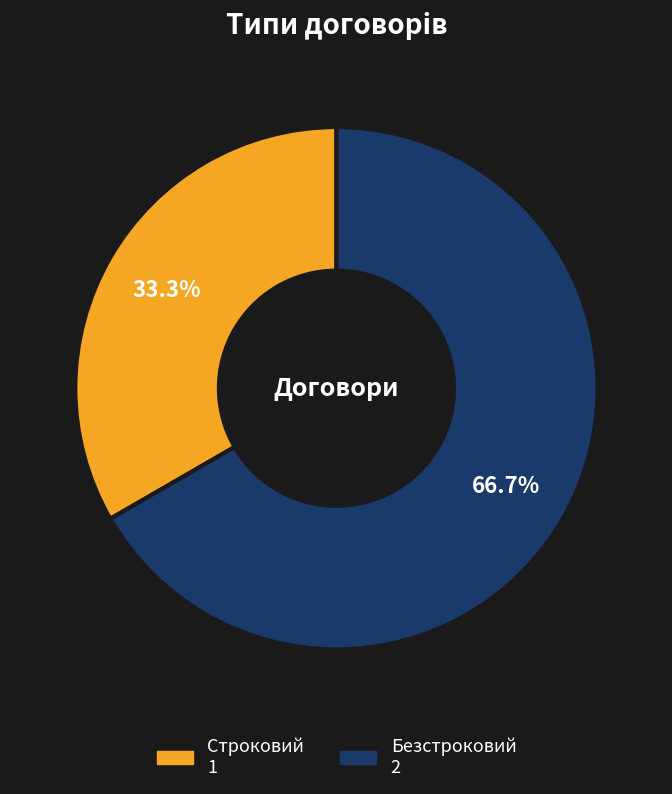

Which category has the biggest portion of the pie?

Безстроковий